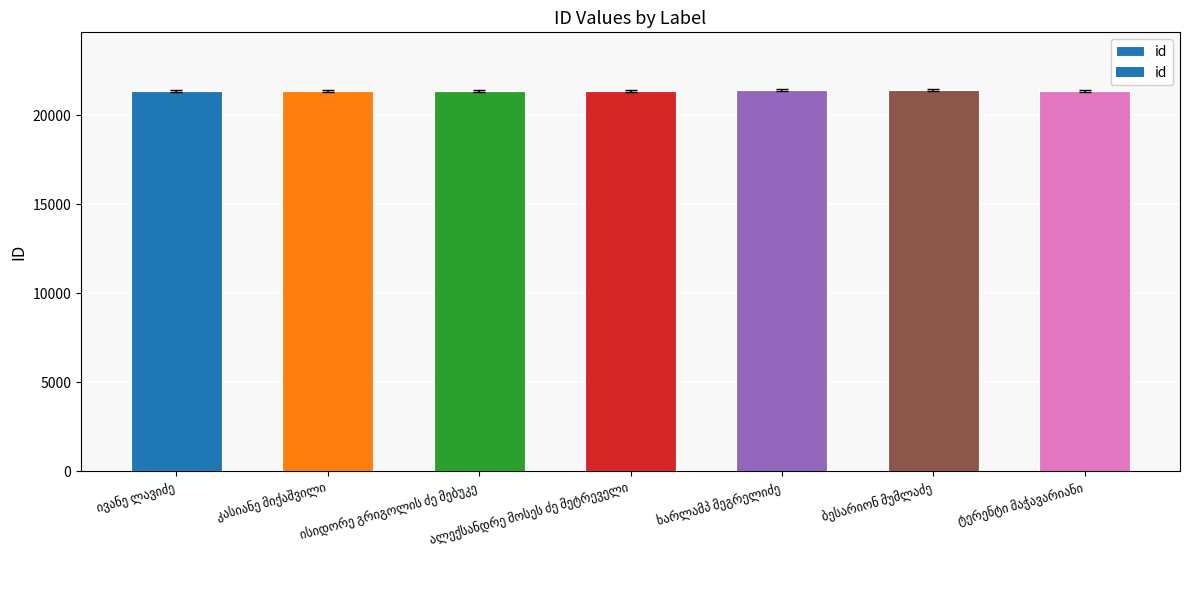

What is the value of the 1st bar from the left?

21366